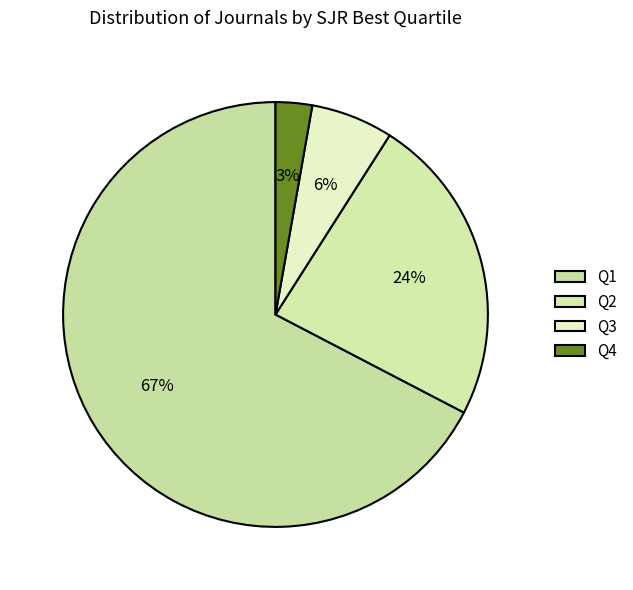

What percentage is the Q3 slice, to the nearest percent?

6%